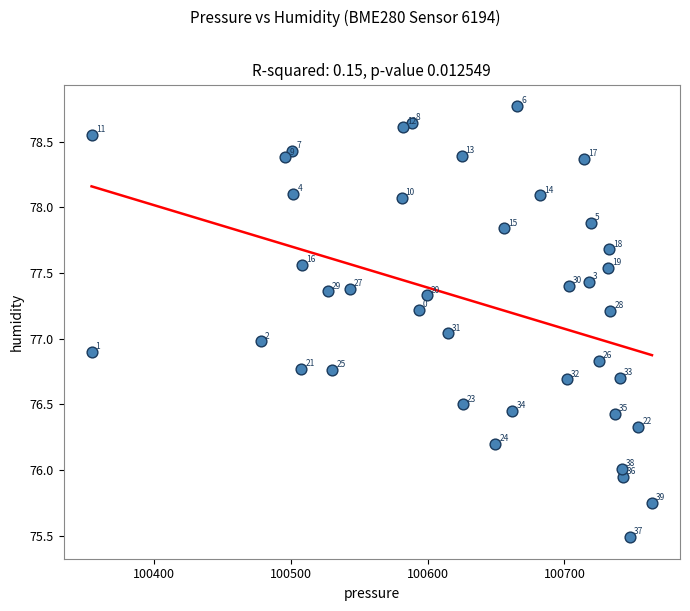

What is the range of X values (max minus min)?

409.8